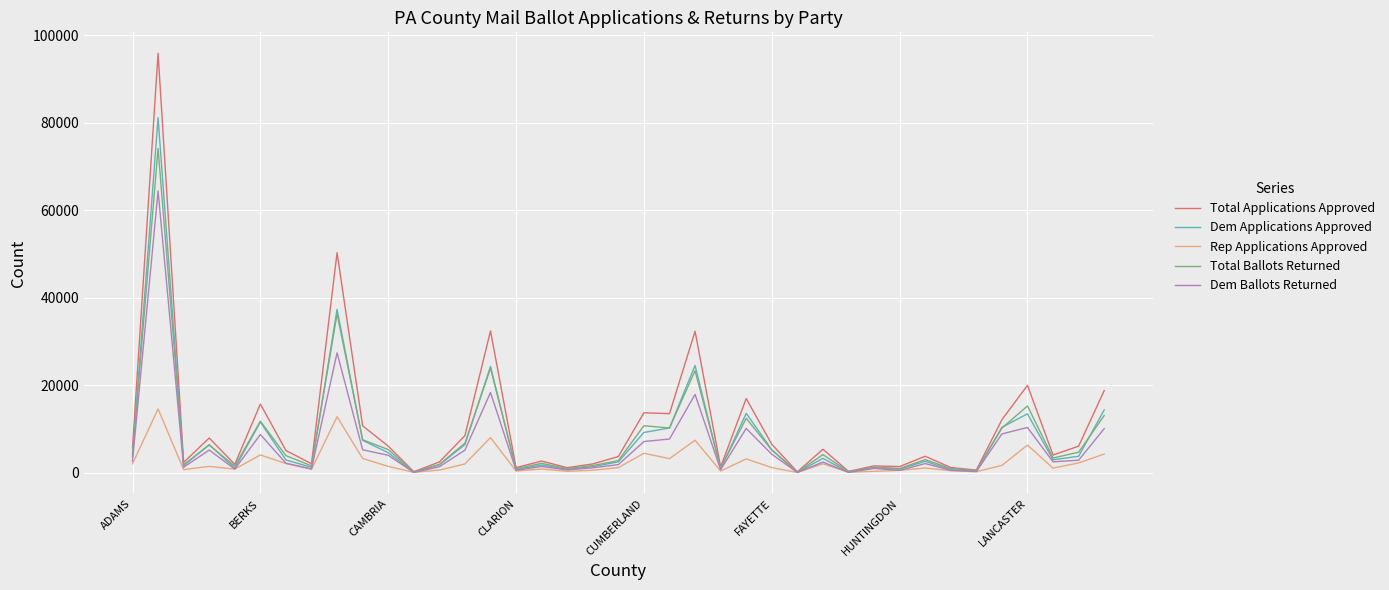

What is the greatest value displayed?

95914